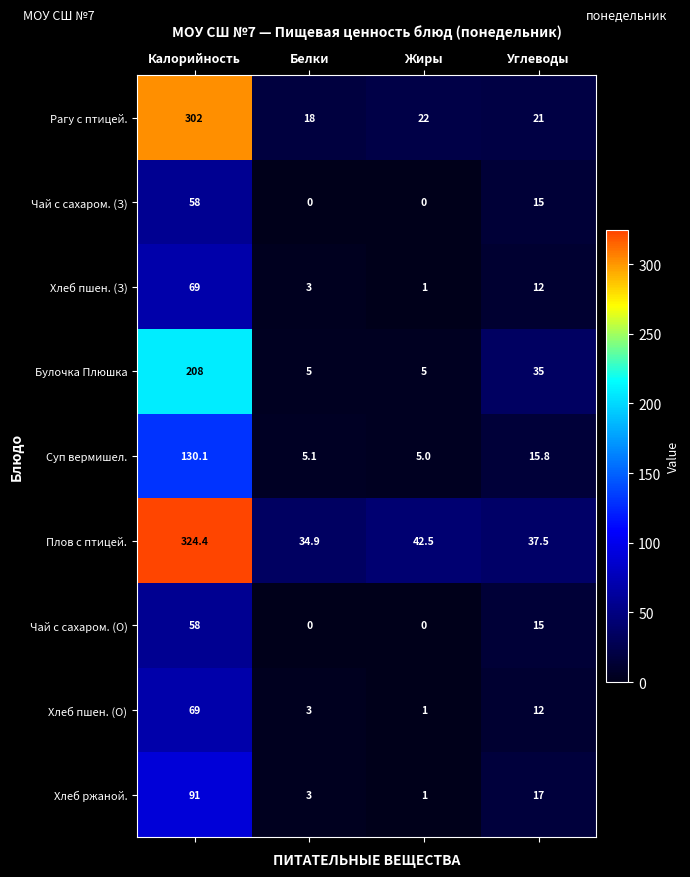

The Чай с сахаром. (О) series shows 58.0 at Калорийность. True or false?

True